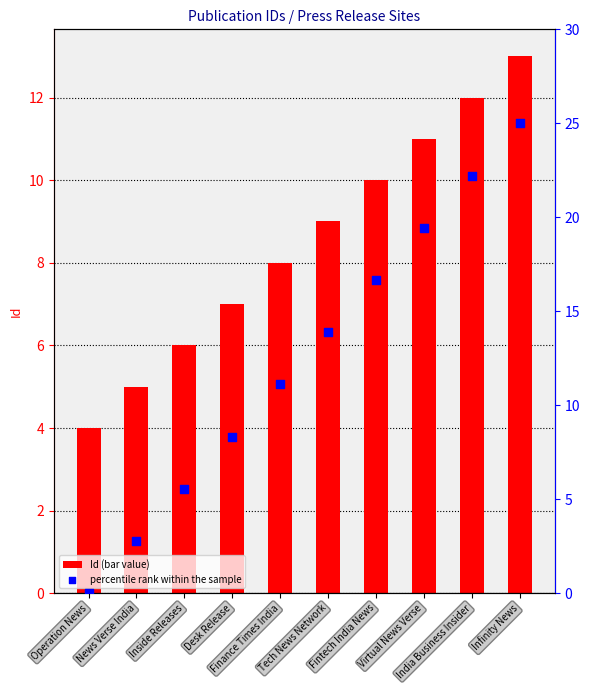

Which series contains the lowest Y value?

percentile rank within the sample